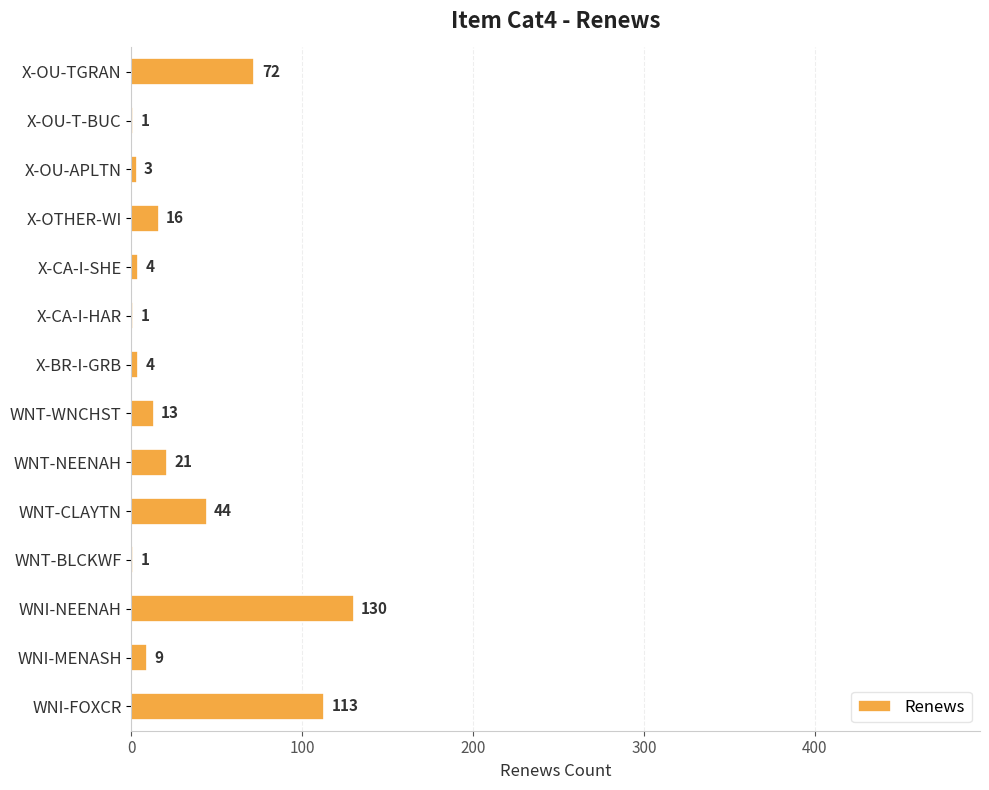

Are the bars horizontal?

Yes